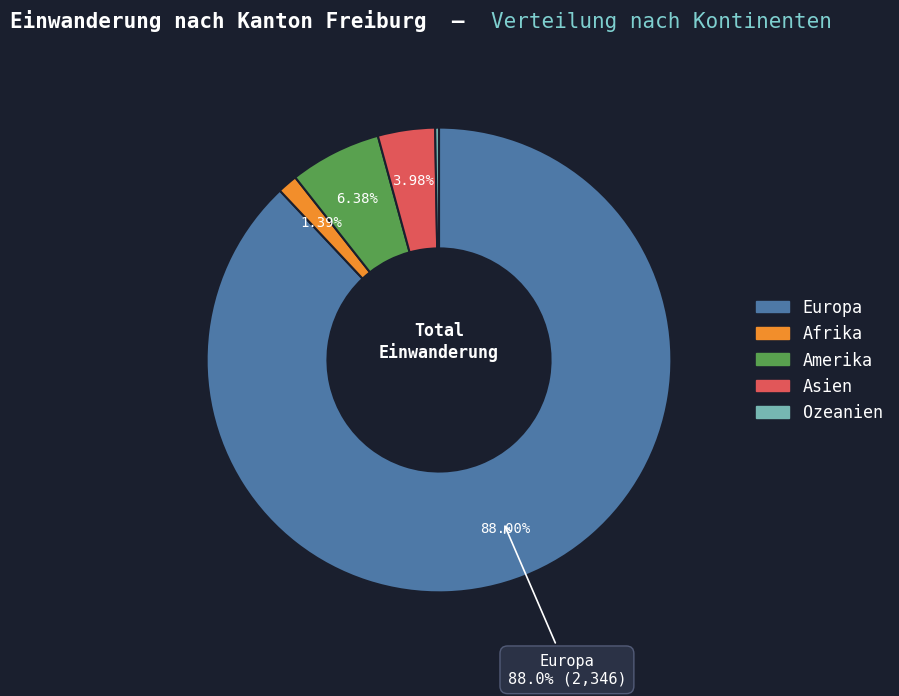

Does any single category account for the majority?

Yes